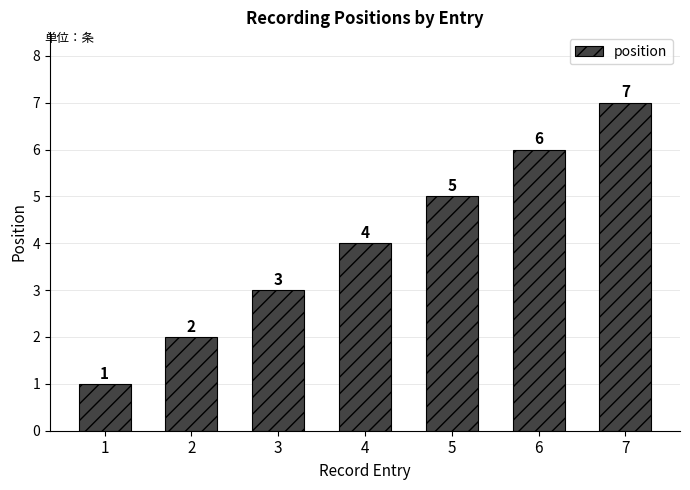

What is the difference between the maximum and second lowest values?

5